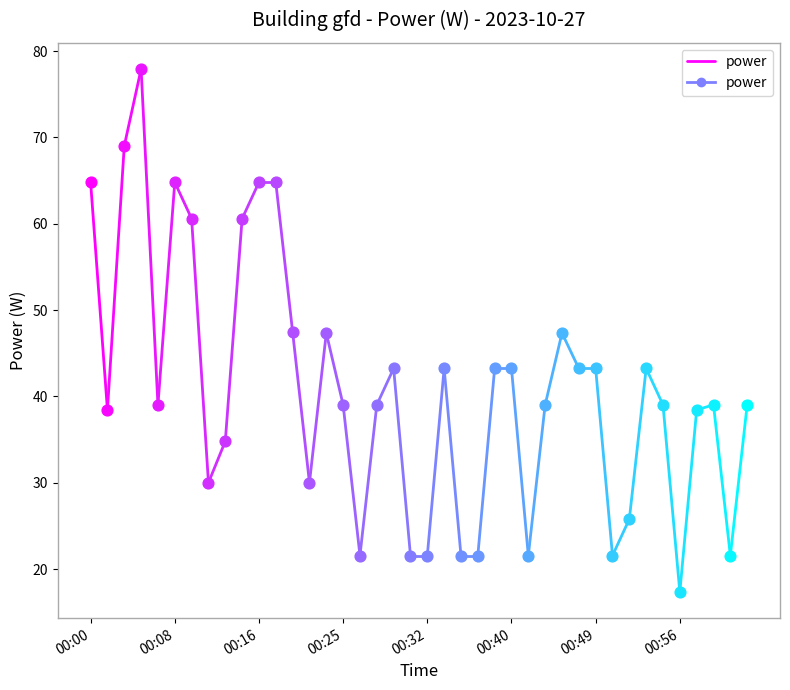

Which has a higher value, 00:08 or 00:00?

00:00